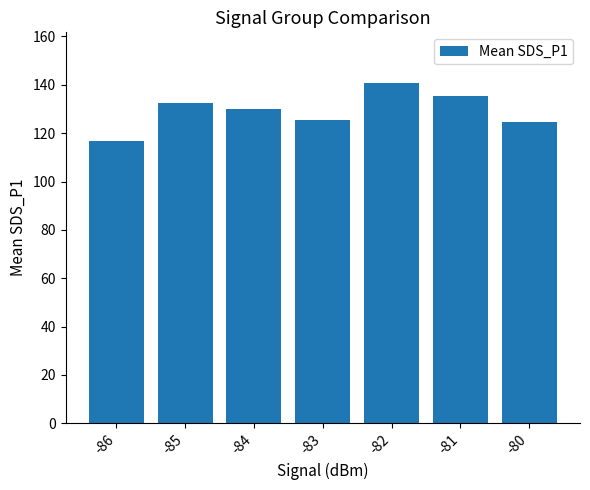

Read the value at -80.

124.6